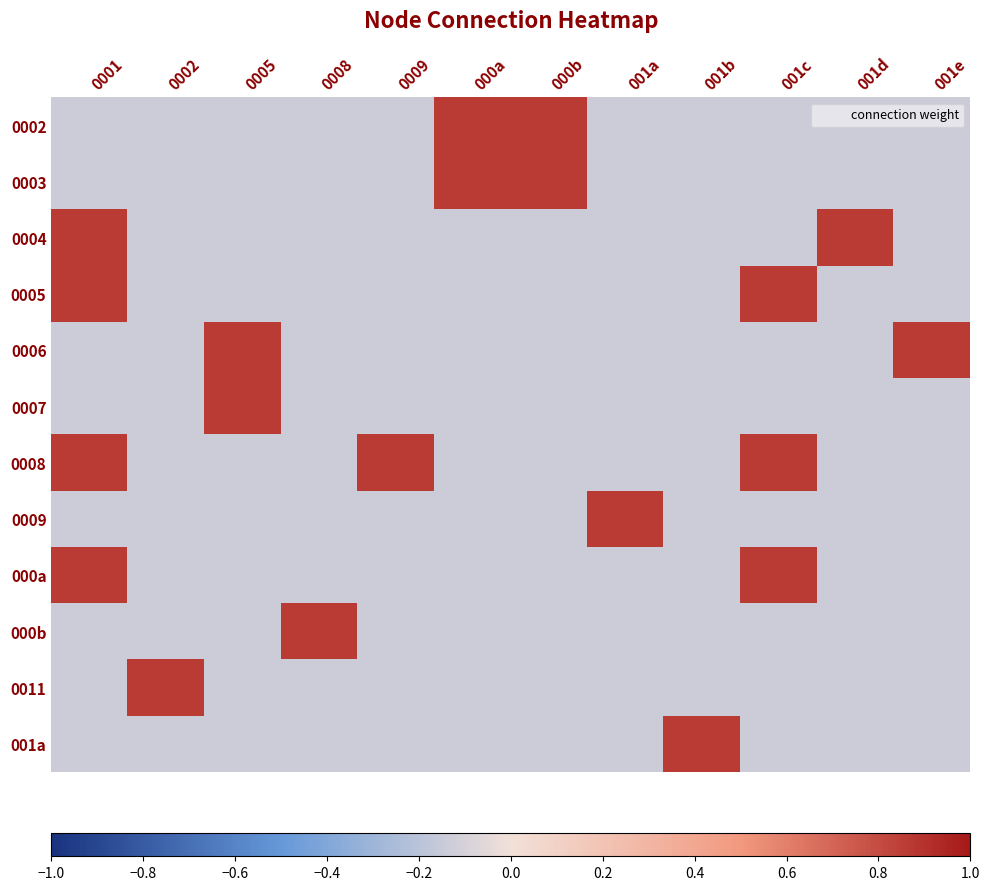

What is the total value across all series at 001a?

-0.7